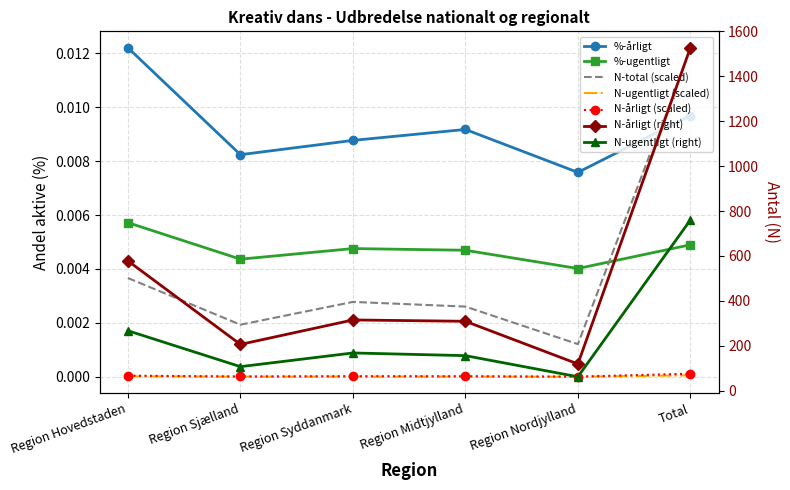

True or false: N-årligt and %-årligt cross at least once.

False